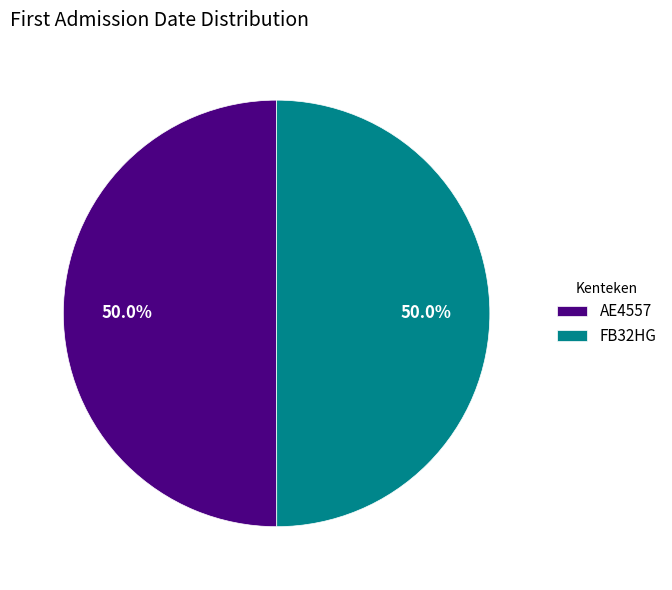

How many slices are in this pie chart?

2